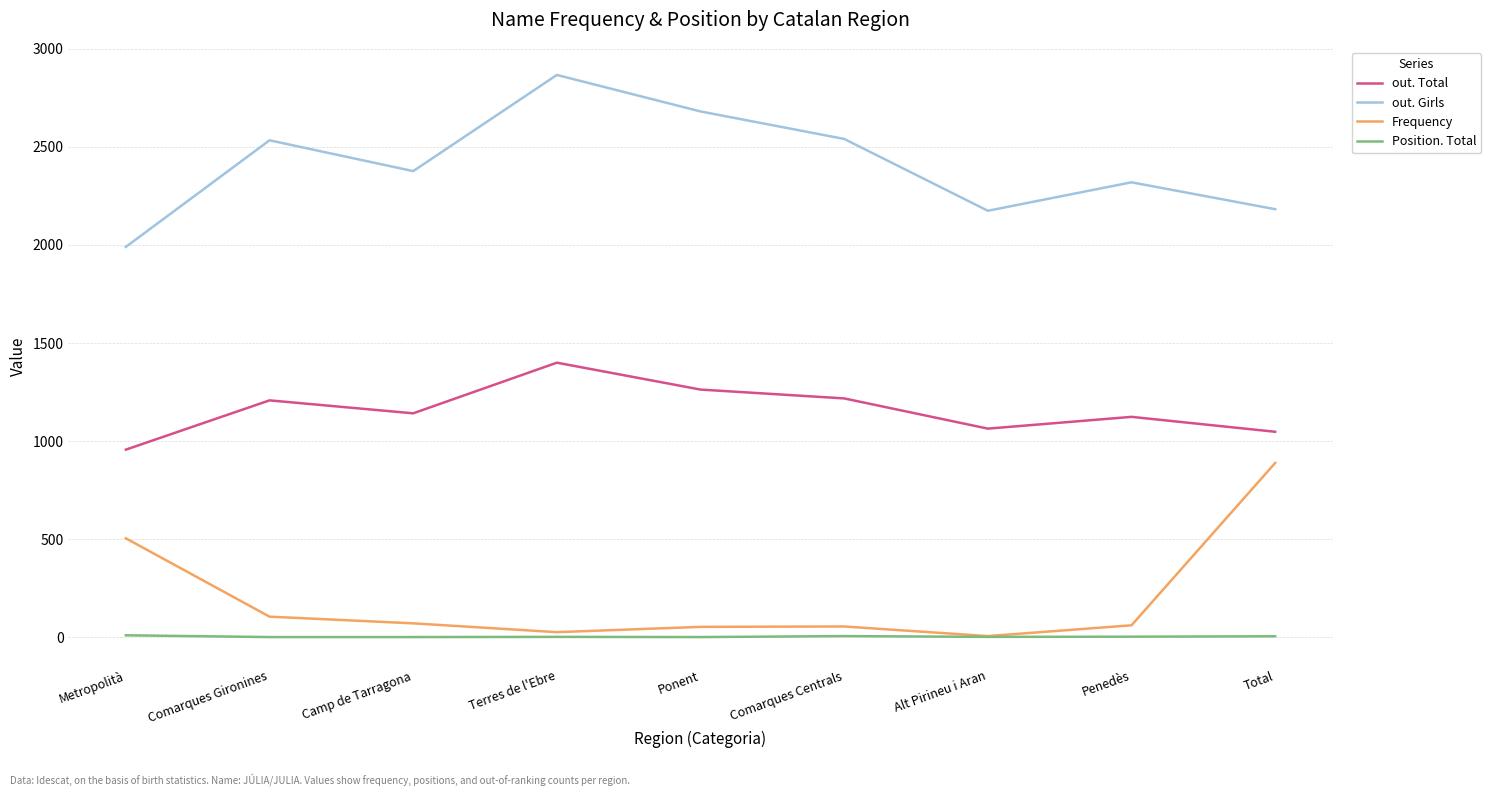

Which category has the highest value across all series?

Terres de l'Ebre